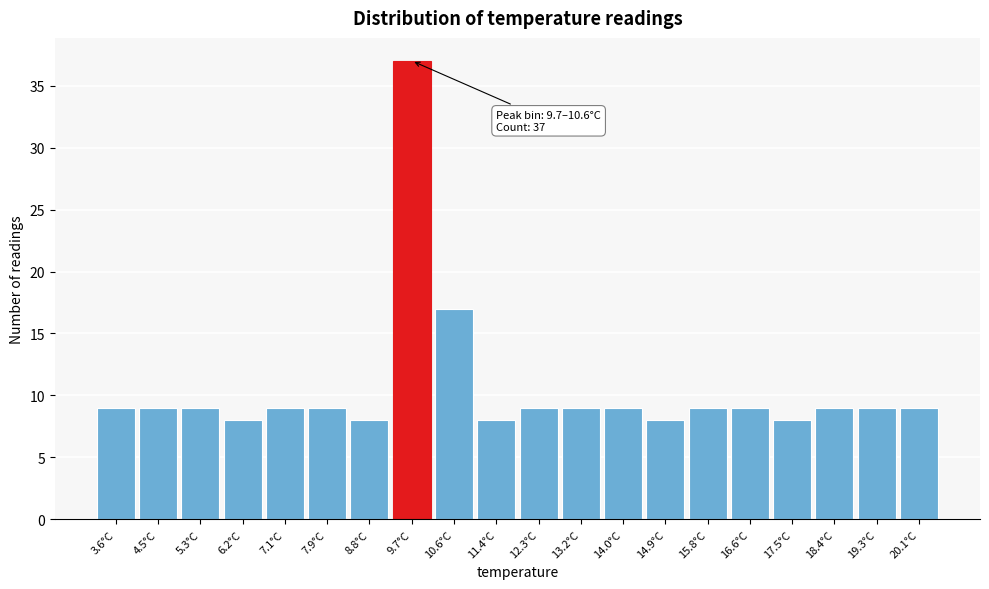

Reading right to left, extract all data points from this chart.

9	9	9	8	9	9	8	9	9	9	8	17	37	8	9	9	8	9	9	9